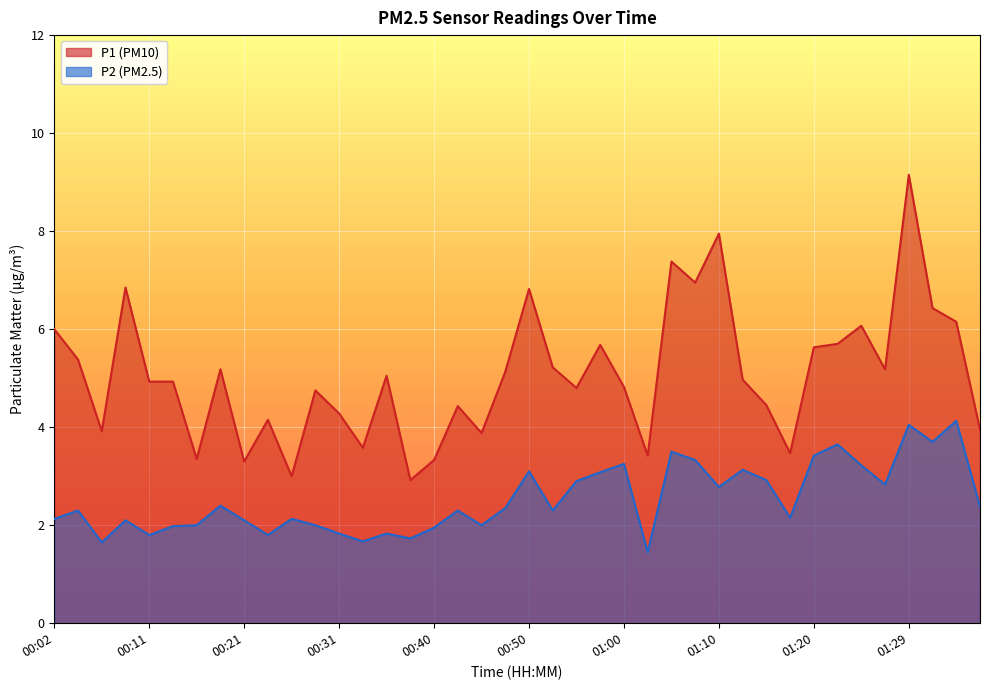

What is the value of the P2 point at the 12th from the left?

2.0